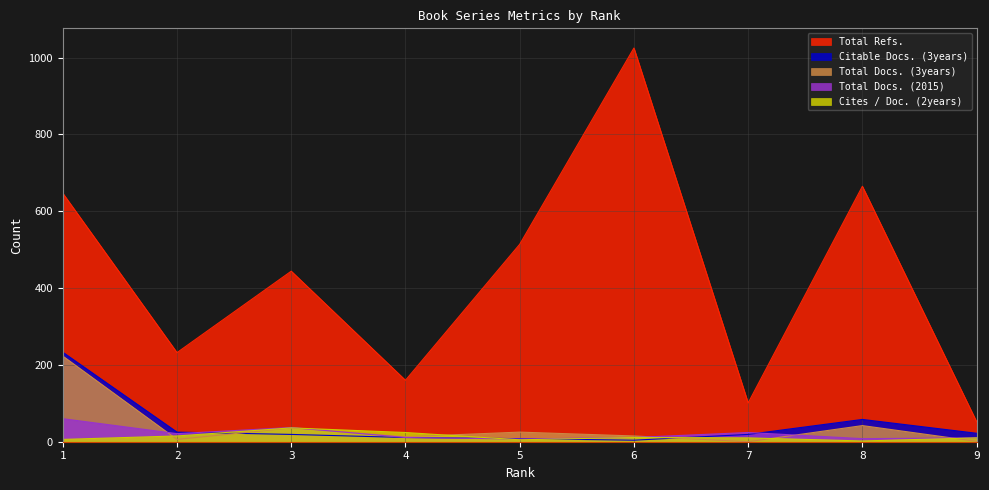

In Total Docs. (2015), how many points are lower than both neighbors (excluding endpoints)?

3